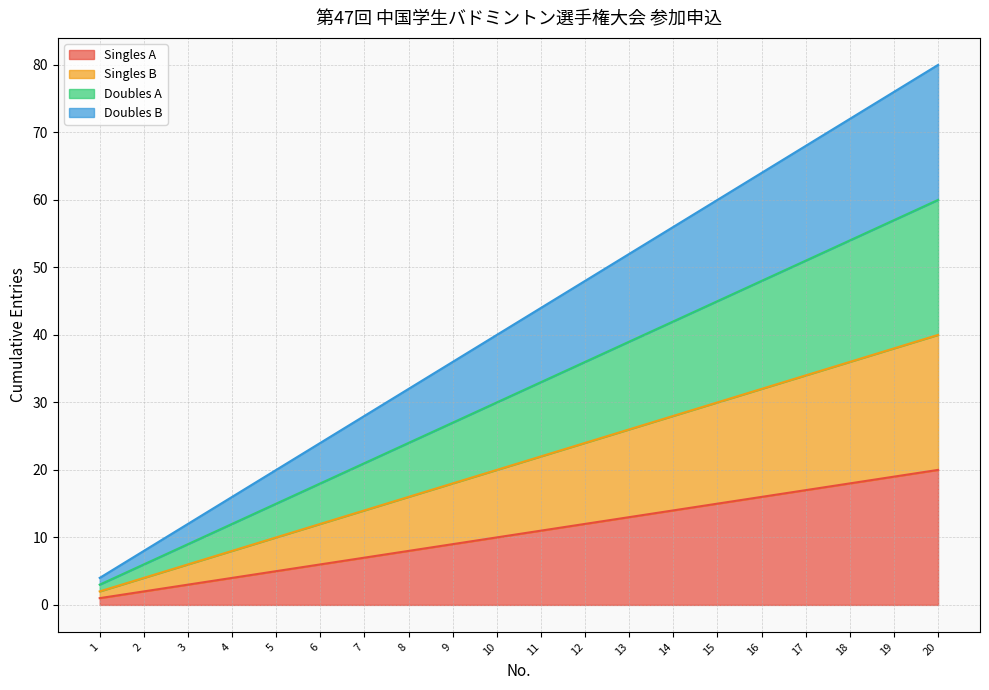

Rank the categories by Doubles B value from lowest to highest.

1, 2, 3, 4, 5, 6, 7, 8, 9, 10, 11, 12, 13, 14, 15, 16, 17, 18, 19, 20